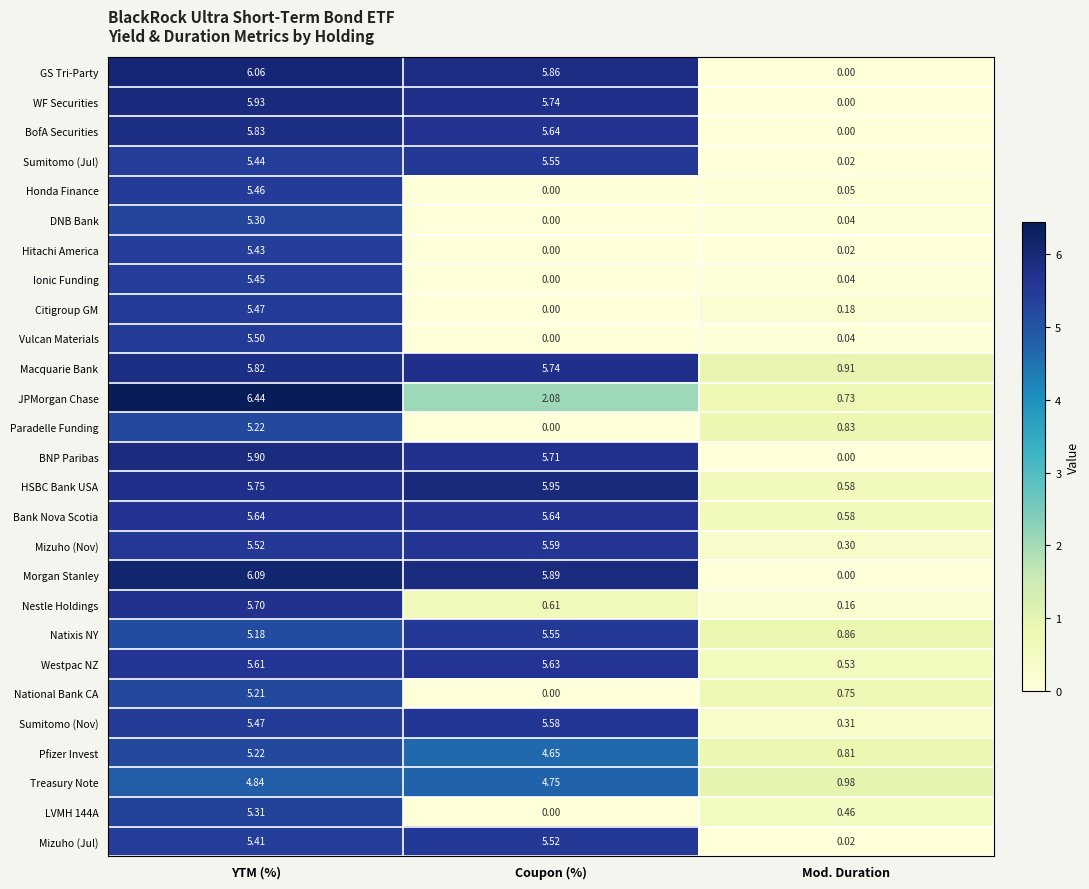

At which category is the sum across all series the highest?

YTM (%)